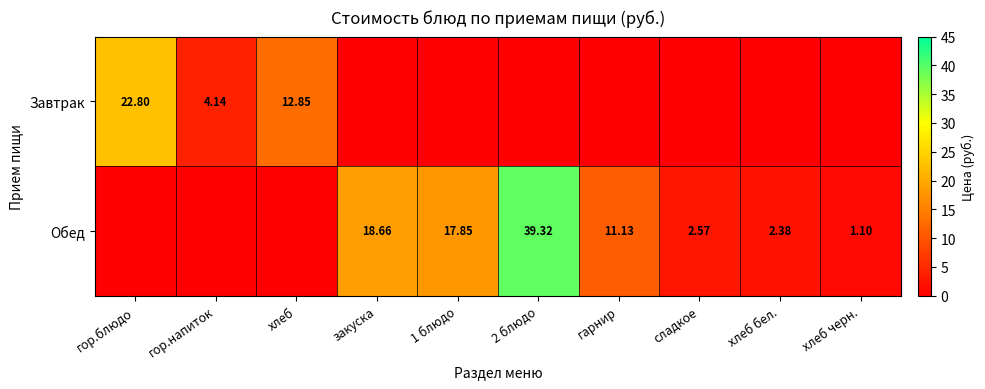

What is the difference between the Обед values at гарнир and хлеб черн.?

10.0